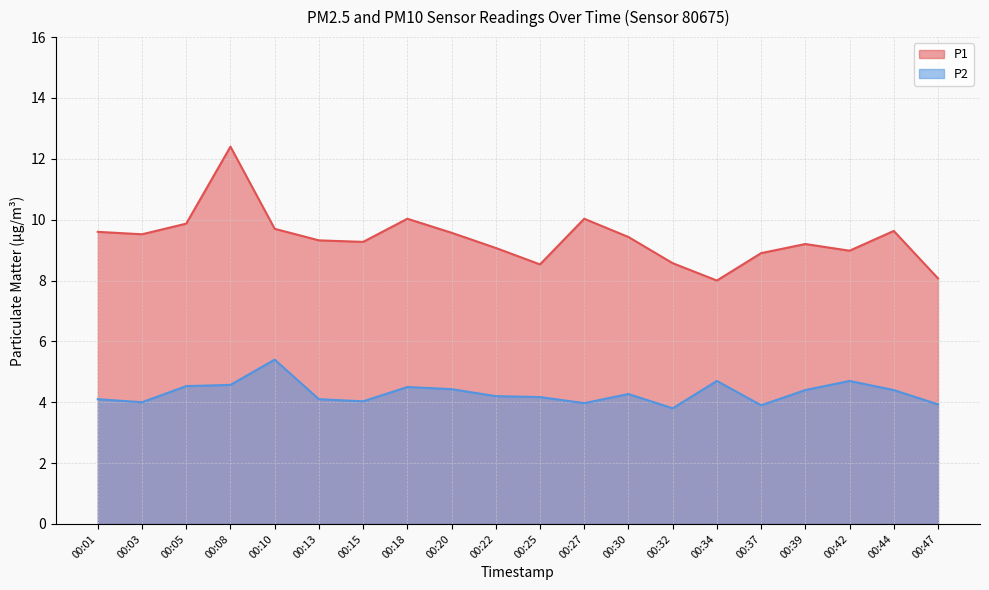

What is the difference between the P2 values at 00:22 and 00:15?

0.2